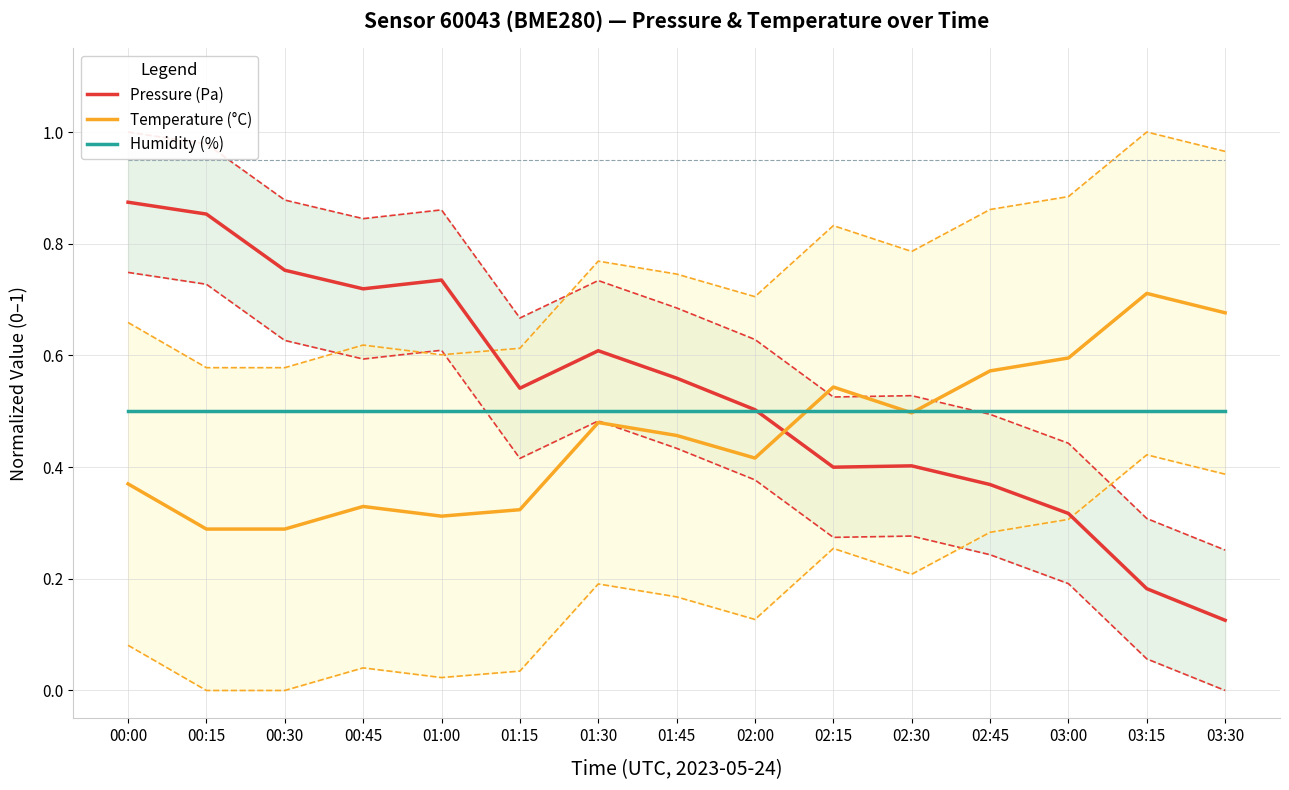

Is it true that Pressure (Pa) equals 0.3 at 00:00?

False